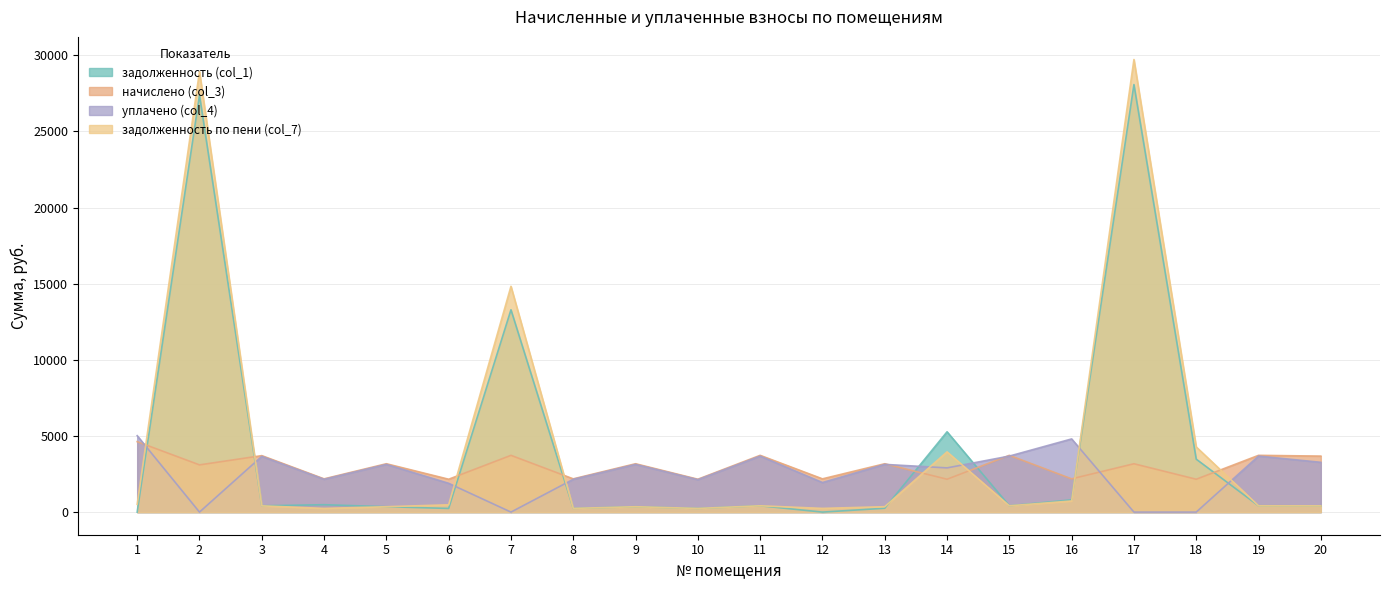

What is the difference between the задолженность (col_1) values at 7 and 16?

12481.8